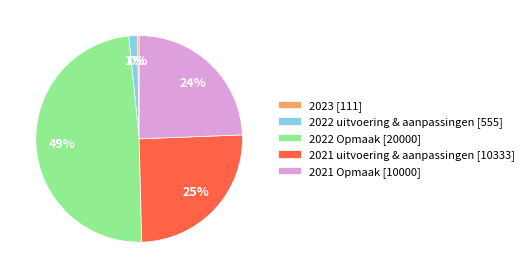

Do 2022 Opmaak [20000] and 2021 uitvoering & aanpassingen [10333] together represent more than half of the pie?

Yes